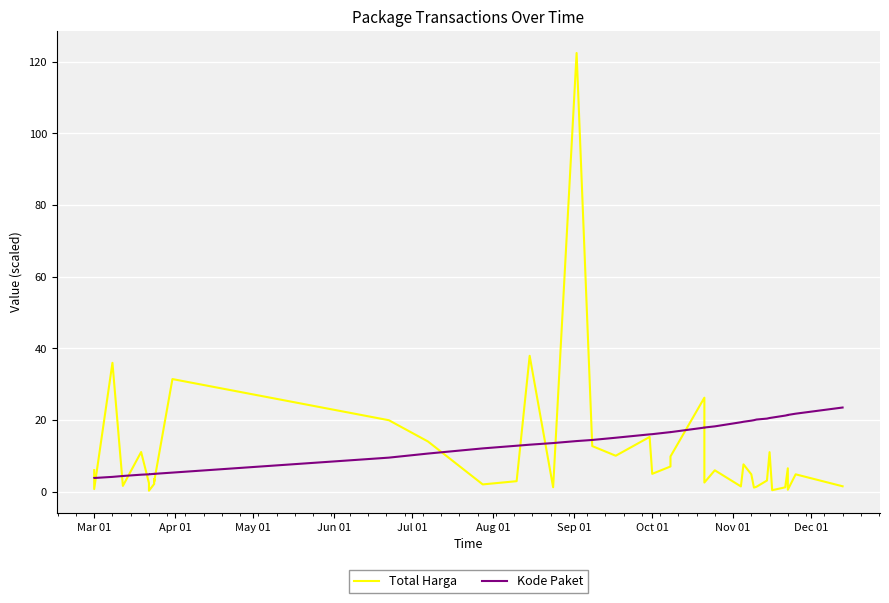

Where do Kode Paket and Total Harga first cross each other?

Mar 01 and Mar 01